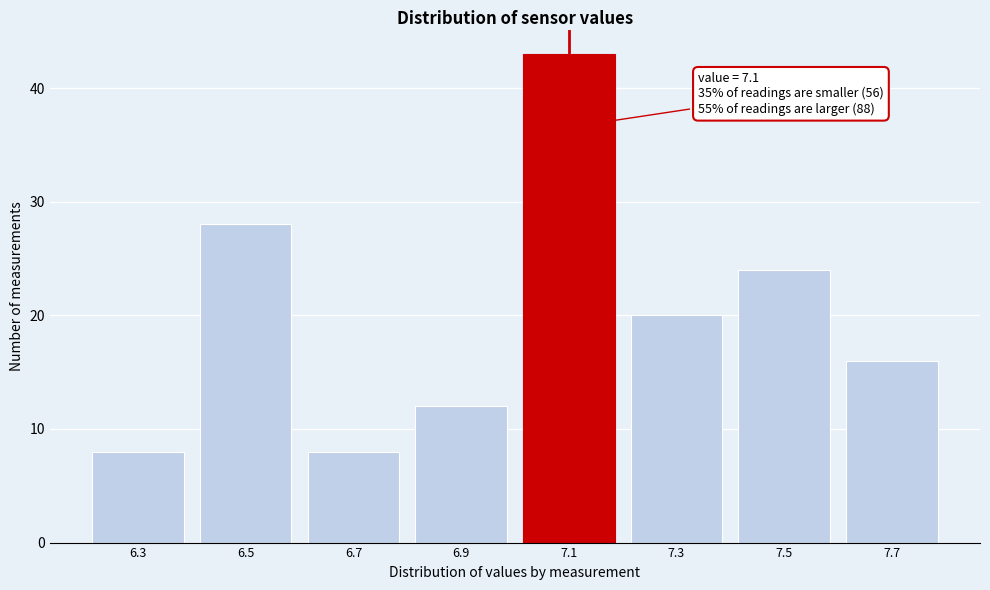

Reading right to left, what are all the values shown in this chart?

7.7=16	7.5=24	7.3=20	7.1=43	6.9=12	6.7=8	6.5=28	6.3=8